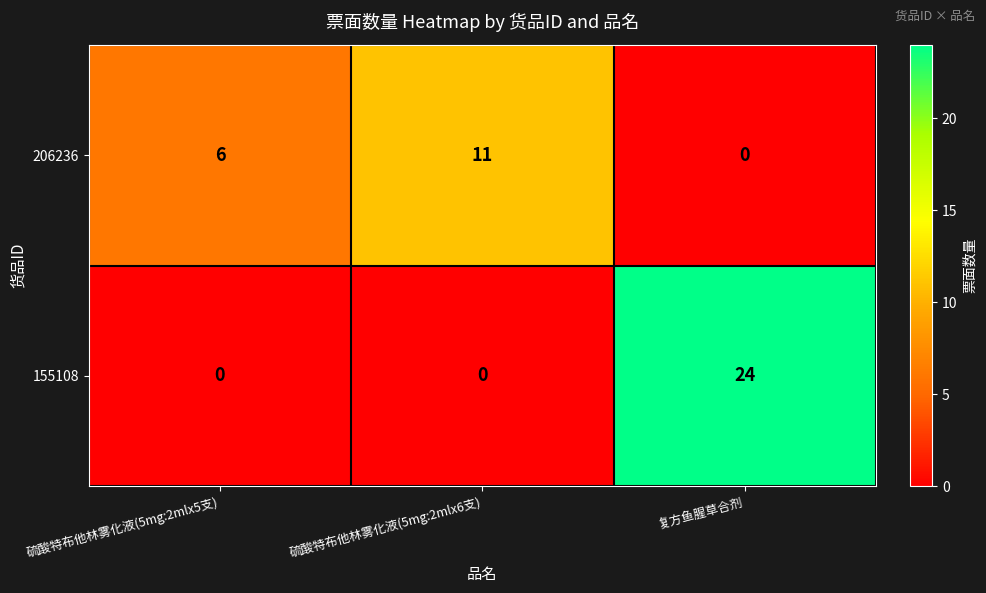

What is the greatest value displayed?

24